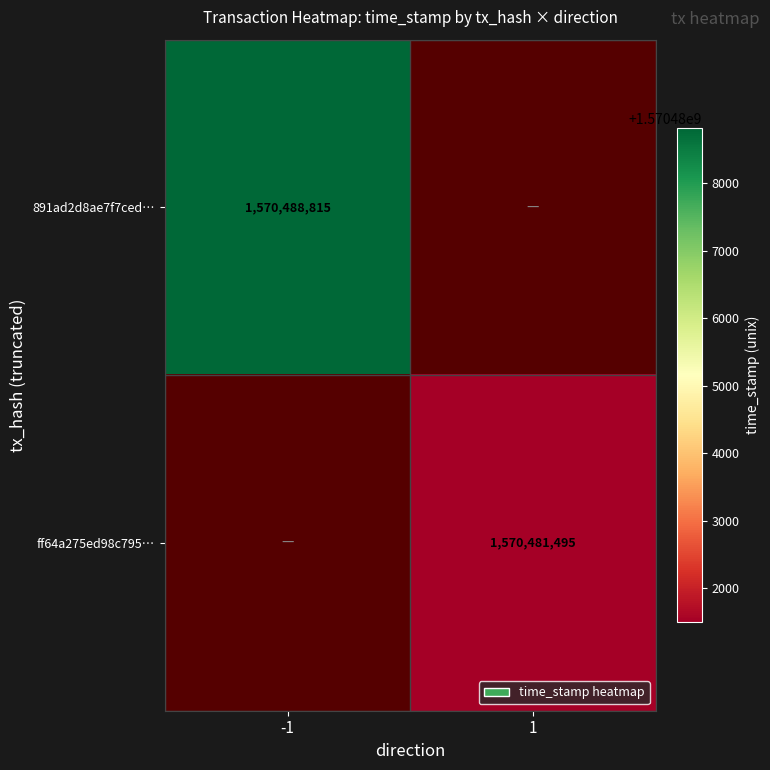

True or false: ff64a275ed98c795… has a value of 1570481495 at 1.

True